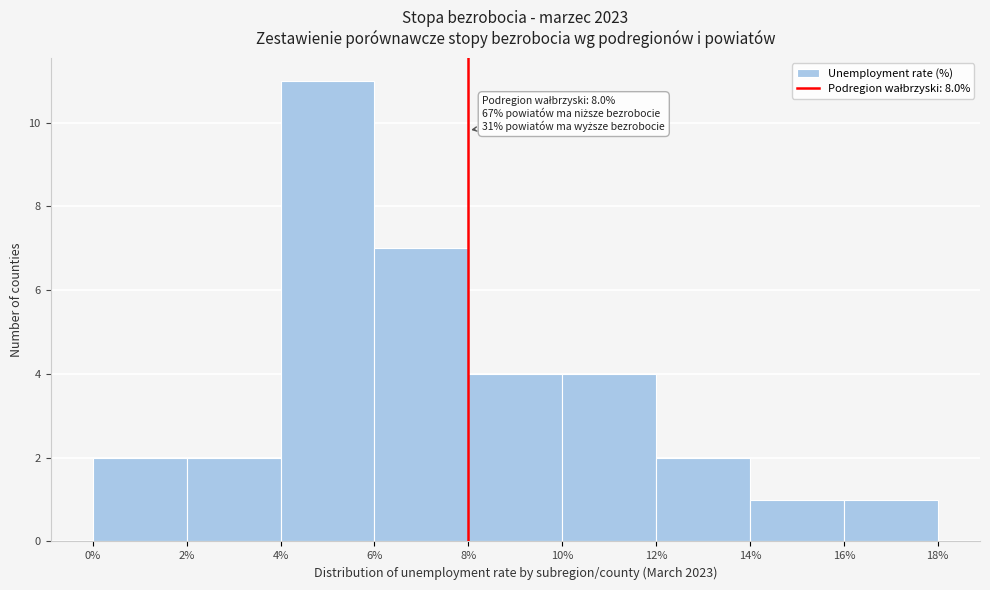

Which range on the x-axis has the tallest bar?

4% to 6%